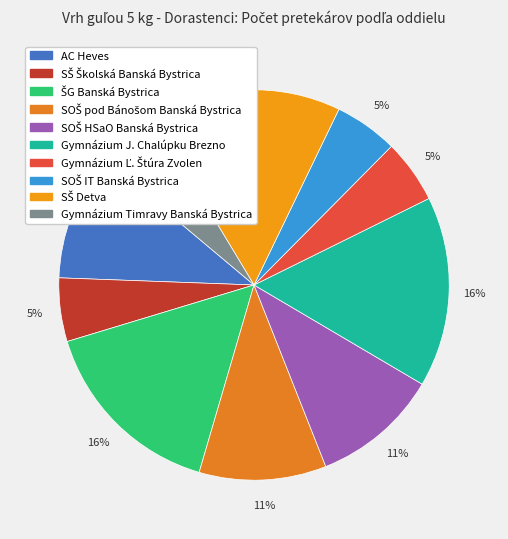

True or false: SOŠ HSaO Banská Bystrica accounts for 11% of the total.

True